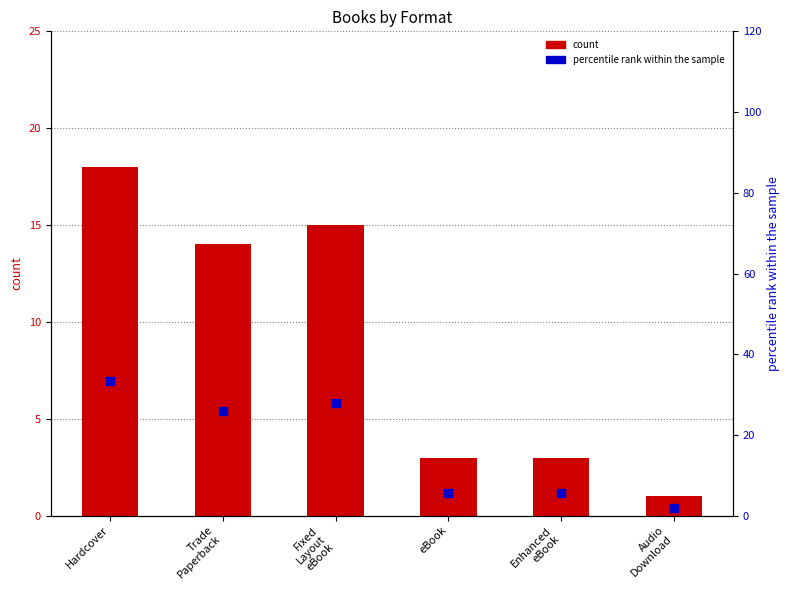

Is the value of count at Enhanced
eBook greater than the value of percentile rank within the sample at Hardcover?

No